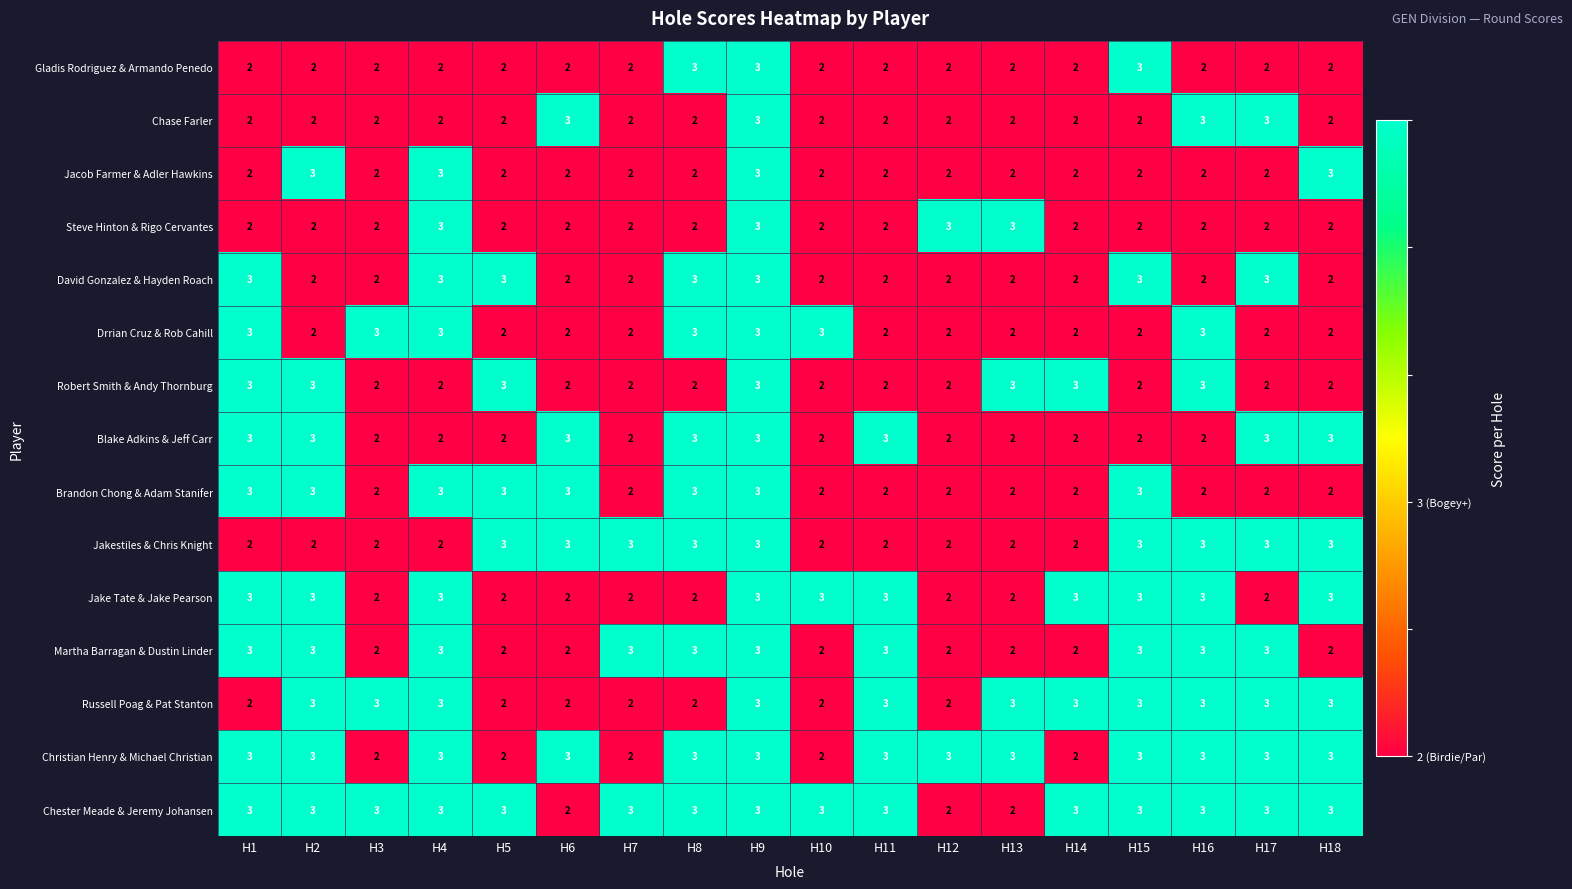

Which series has the largest total across all categories?

Chester Meade & Jeremy Johansen